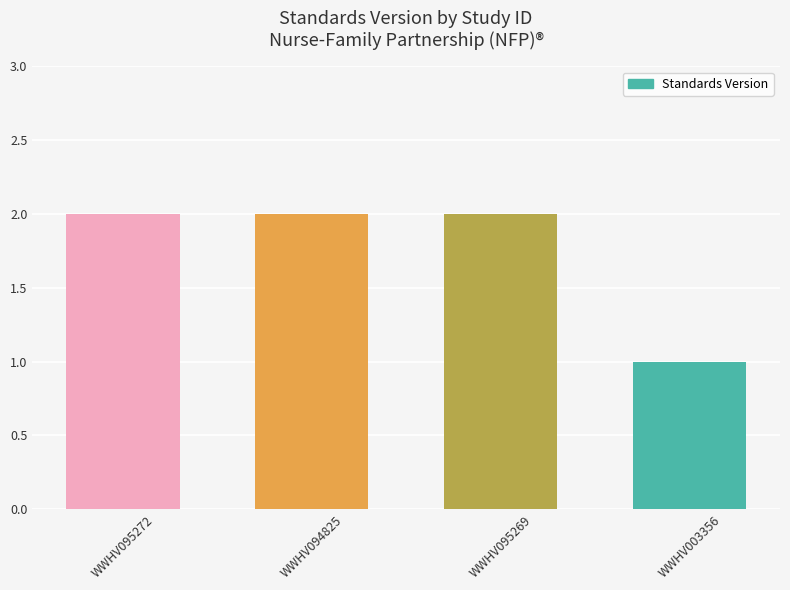

What is the ratio of the value at WWHV094825 to the value at WWHV095269?

1.0